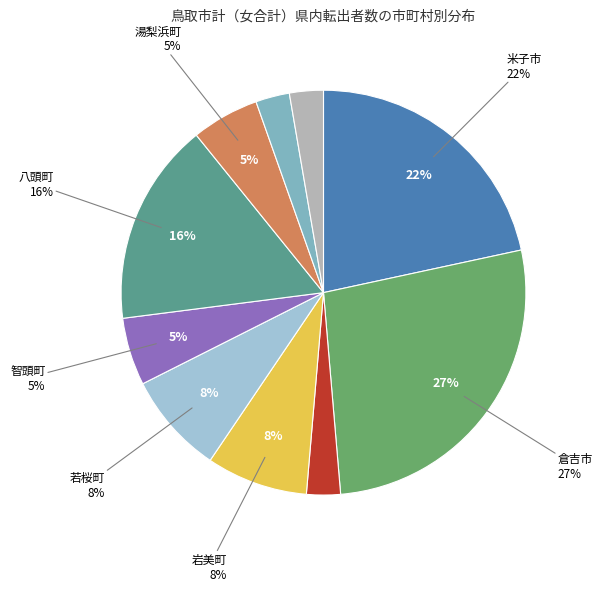

To the nearest percent, what is the average slice percentage?

10%